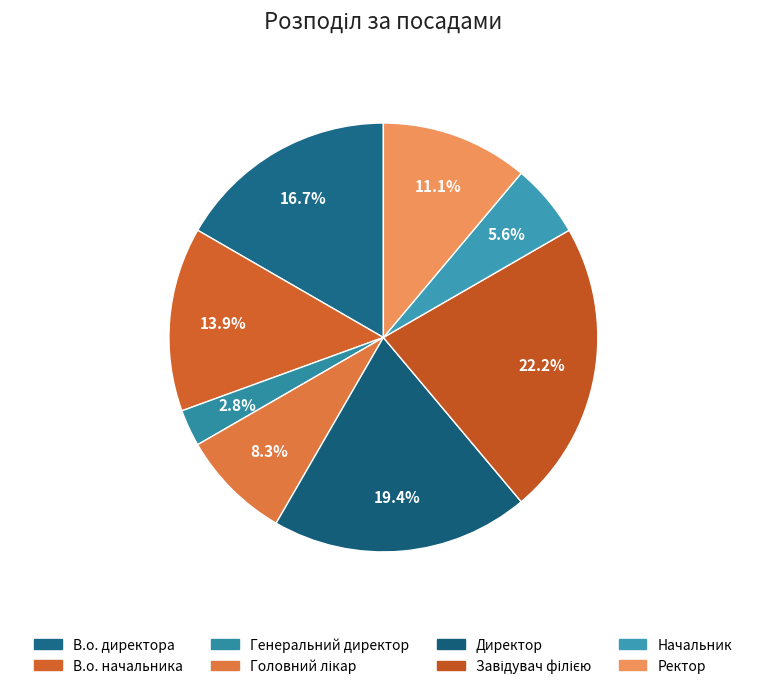

To the nearest percent, what is the difference between the Завідувач філією and Головний лікар slice percentages?

14%